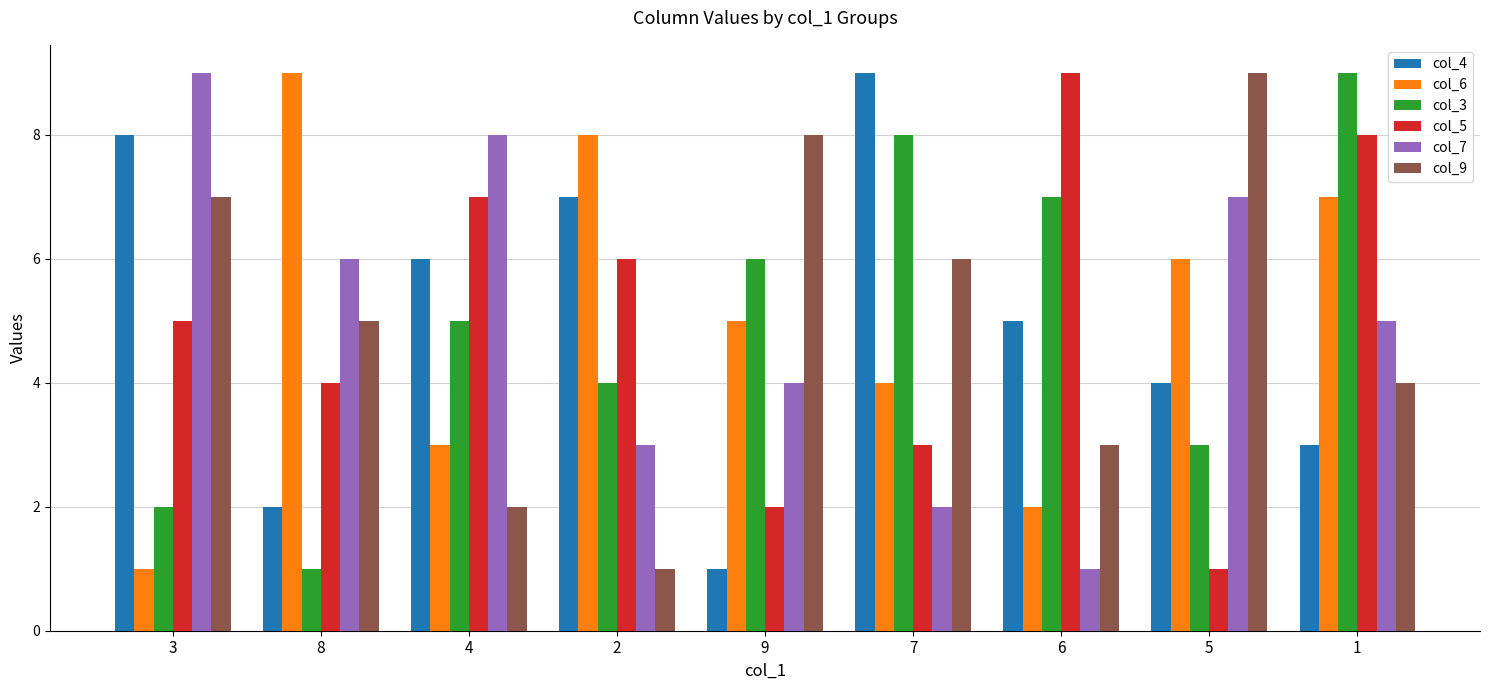

Which series changed the most between 6 and 5?

col_5